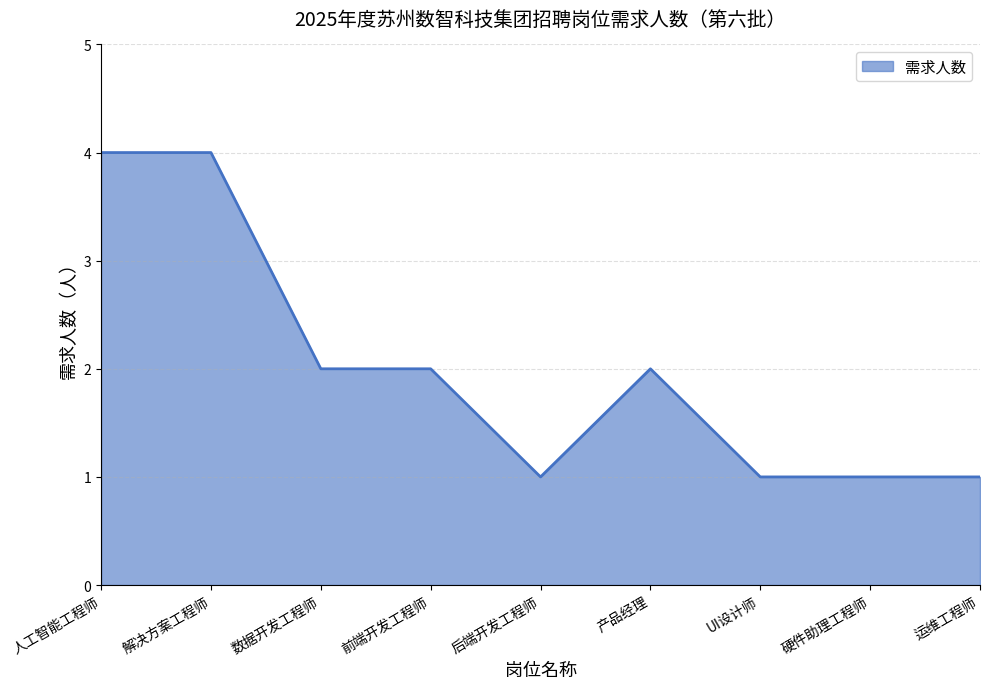

The value at 解决方案工程师 is 1. True or false?

False